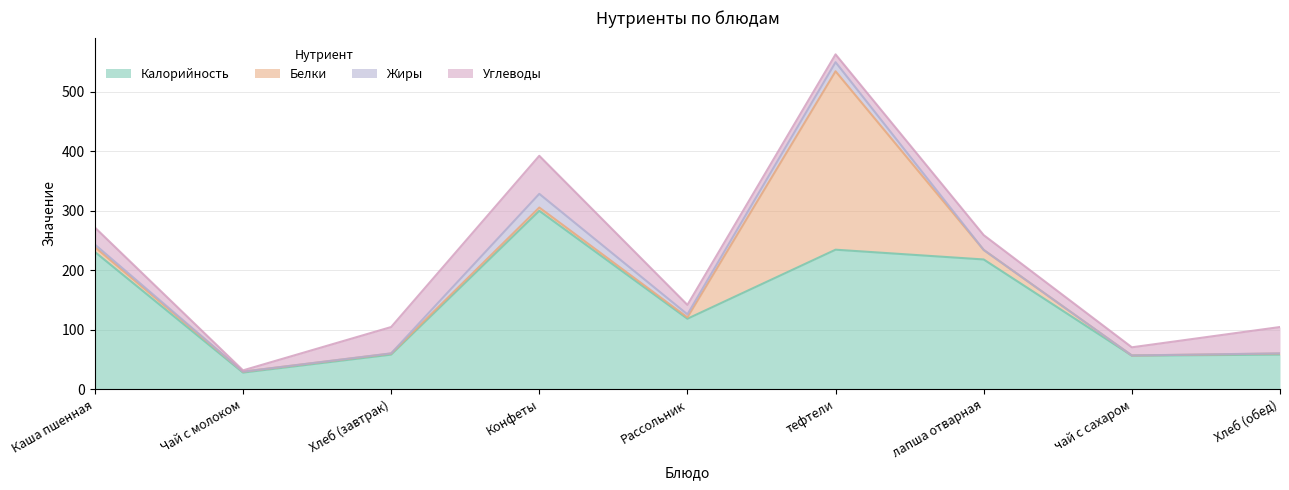

What position from the right is Чай с молоком?

8